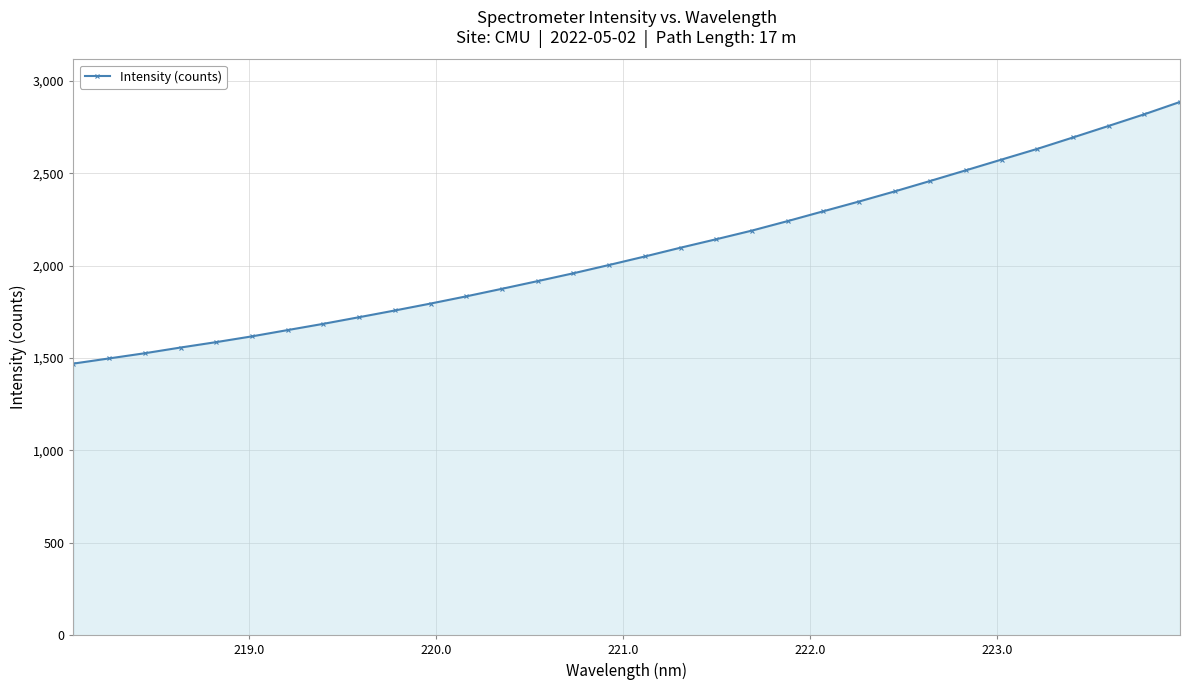

What is the difference between the second highest and second lowest values?

1321.6